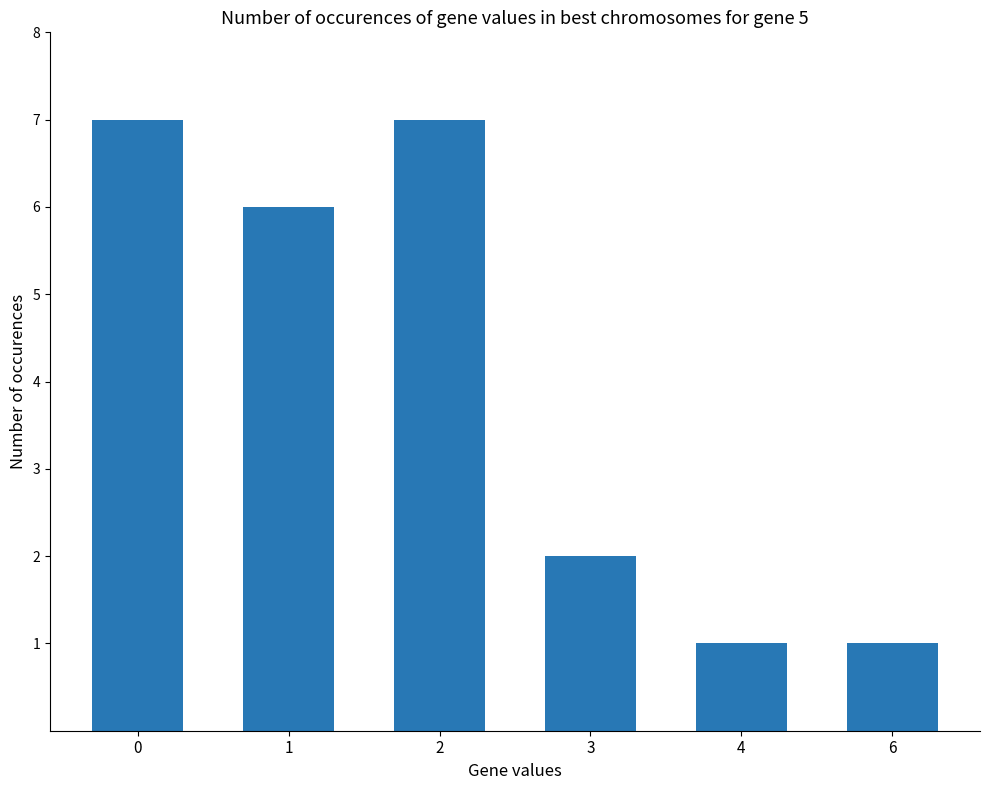

Reading right to left, extract all data points from this chart.

6=1	4=1	3=2	2=7	1=6	0=7